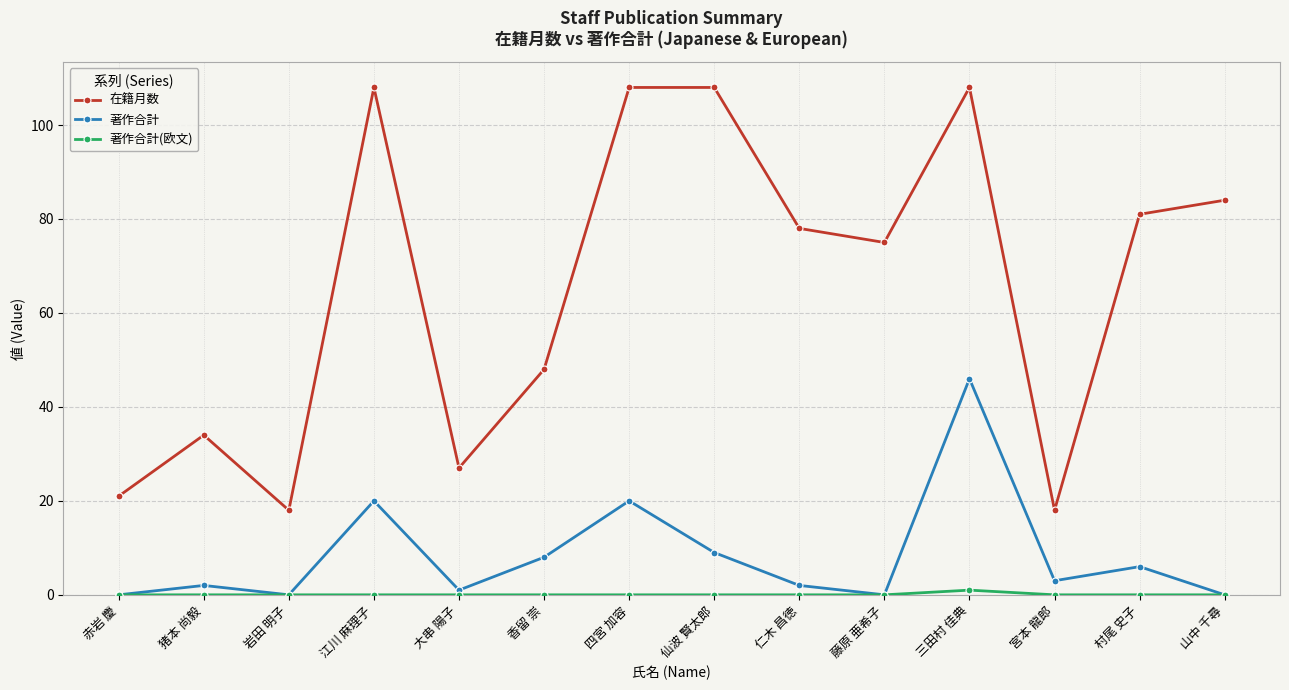

The 著作合計 series shows 0 at 岩田 明子. True or false?

True